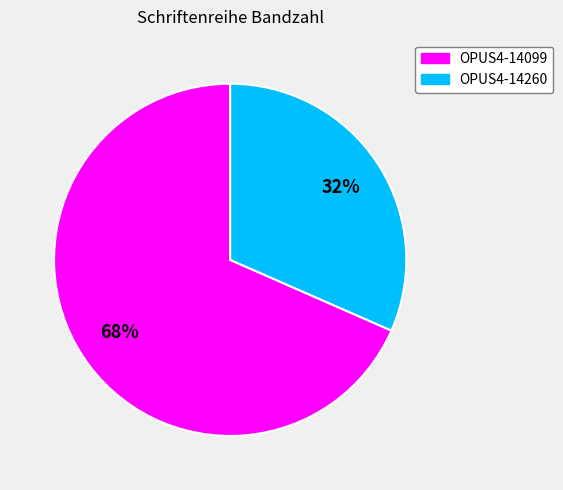

Is it true that OPUS4-14260 is 32% of the pie?

True